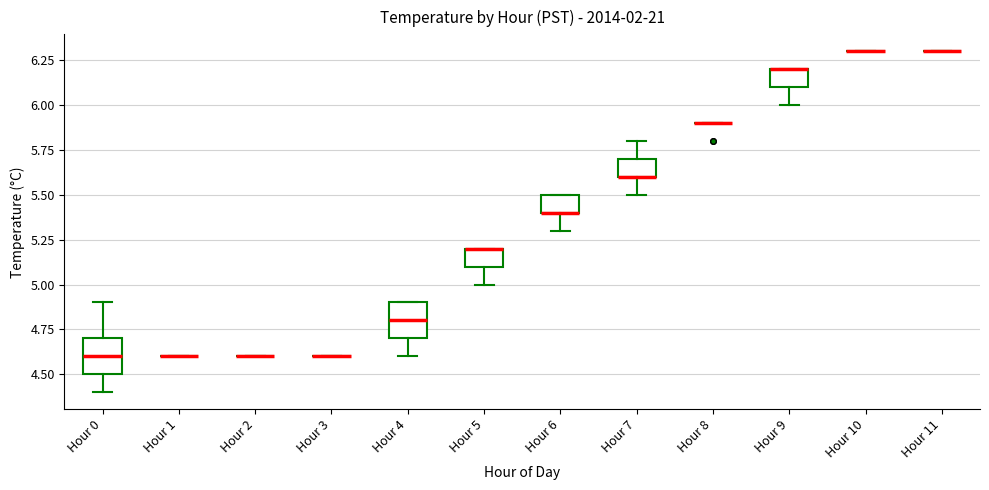

Reading left to right, transcribe this box plot: for each box, give where its median line is, the range the box spans, and where its two whiskers end, as read against the y-axis. The values are not printed on the chart, so give them approximately, as read against the axis.

Hour 0: median 4.6, box 4.5 to 4.7, whiskers 4.4 to 4.9
Hour 1: box collapsed to a line at 4.6, whiskers 4.6 to 4.6
Hour 2: box collapsed to a line at 4.6, whiskers 4.6 to 4.6
Hour 3: box collapsed to a line at 4.6, whiskers 4.6 to 4.6
Hour 4: median 4.8, box 4.7 to 4.9, whiskers 4.6 to 4.9
Hour 5: median 5.2 (drawn on the box's upper edge), box 5.1 to 5.2, whiskers 5.0 to 5.2
Hour 6: median 5.4 (drawn on the box's lower edge), box 5.4 to 5.5, whiskers 5.3 to 5.5
Hour 7: median 5.6 (drawn on the box's lower edge), box 5.6 to 5.7, whiskers 5.5 to 5.8
Hour 8: box collapsed to a line at 5.9, whiskers 5.9 to 5.9
Hour 9: median 6.2 (drawn on the box's upper edge), box 6.1 to 6.2, whiskers 6.0 to 6.2
Hour 10: box collapsed to a line at 6.3, whiskers 6.3 to 6.3
Hour 11: box collapsed to a line at 6.3, whiskers 6.3 to 6.3